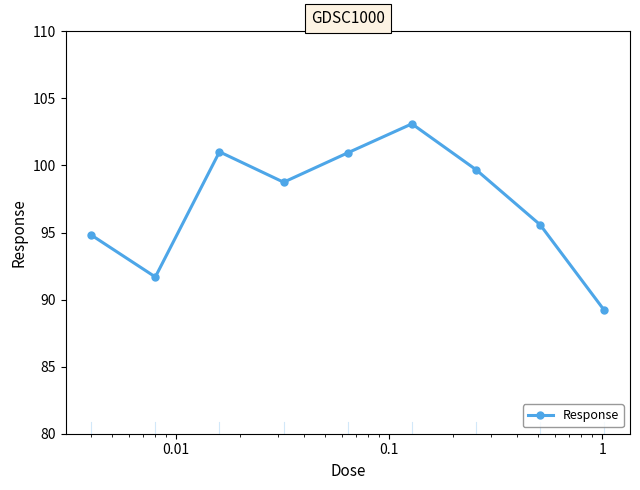

What is the minimum value shown in the chart?

89.2